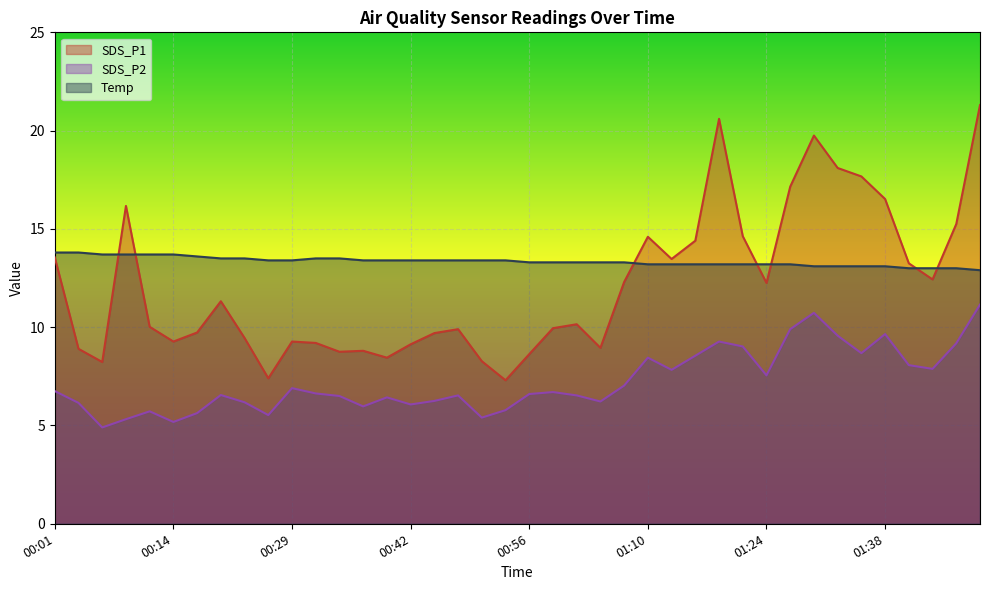

At which label is SDS_P2 closest to 8?

01:40